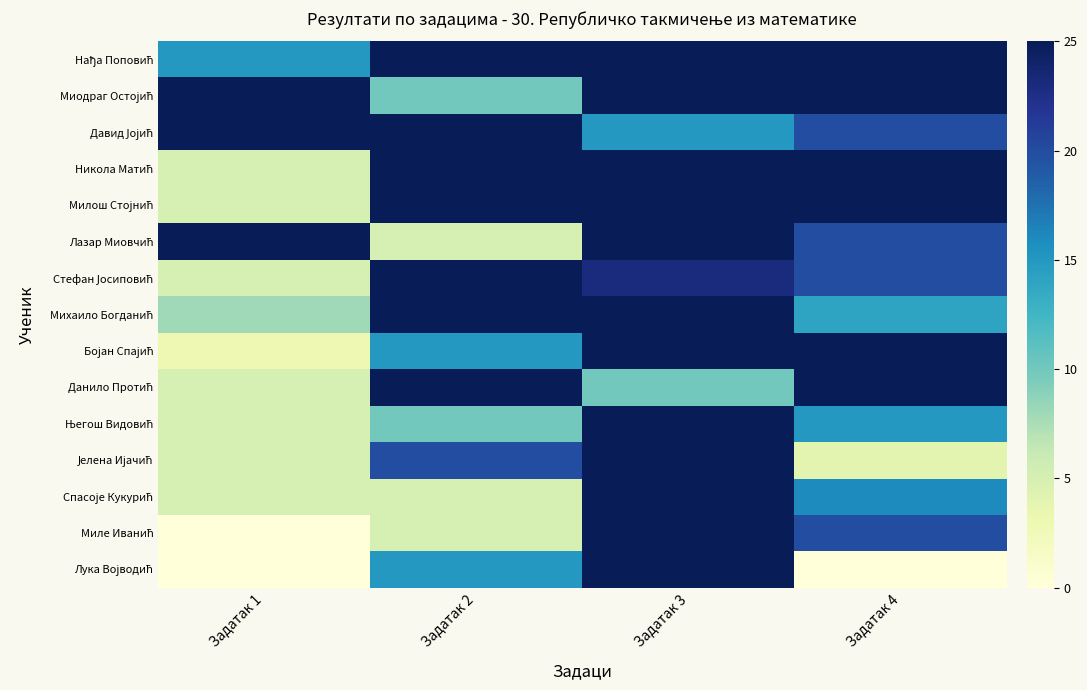

Which category has the highest value across all series?

Задатак 2